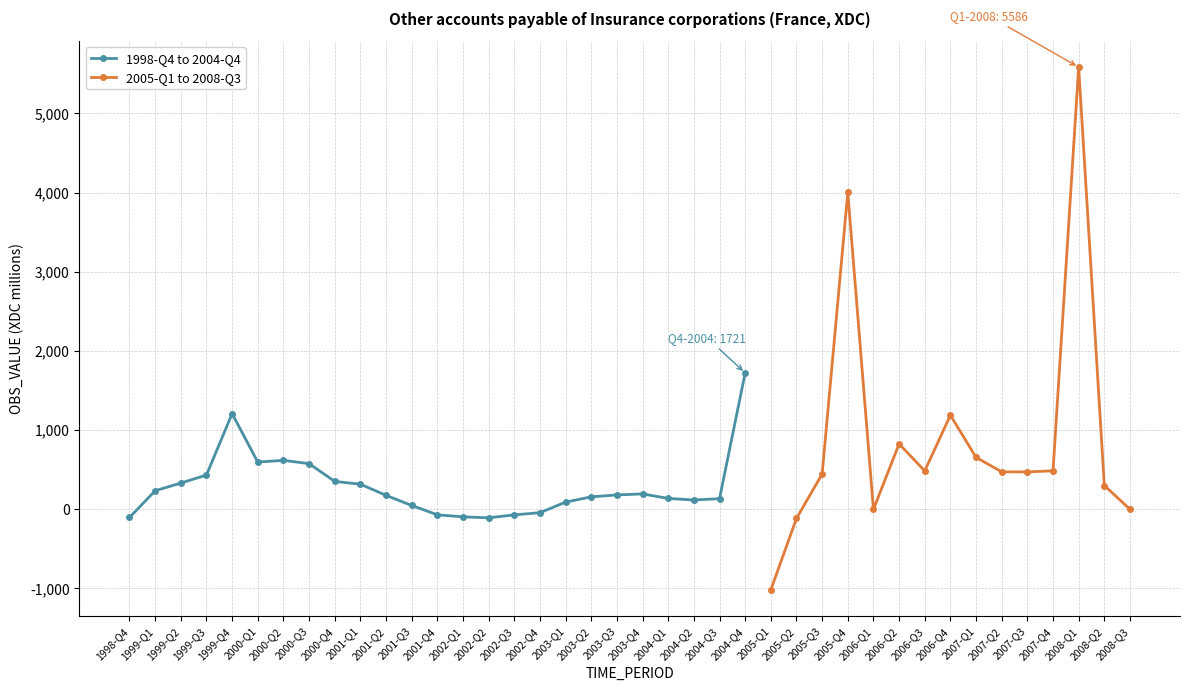

How many interior local valleys does the 1998-Q4 to 2004-Q4 series have?

3